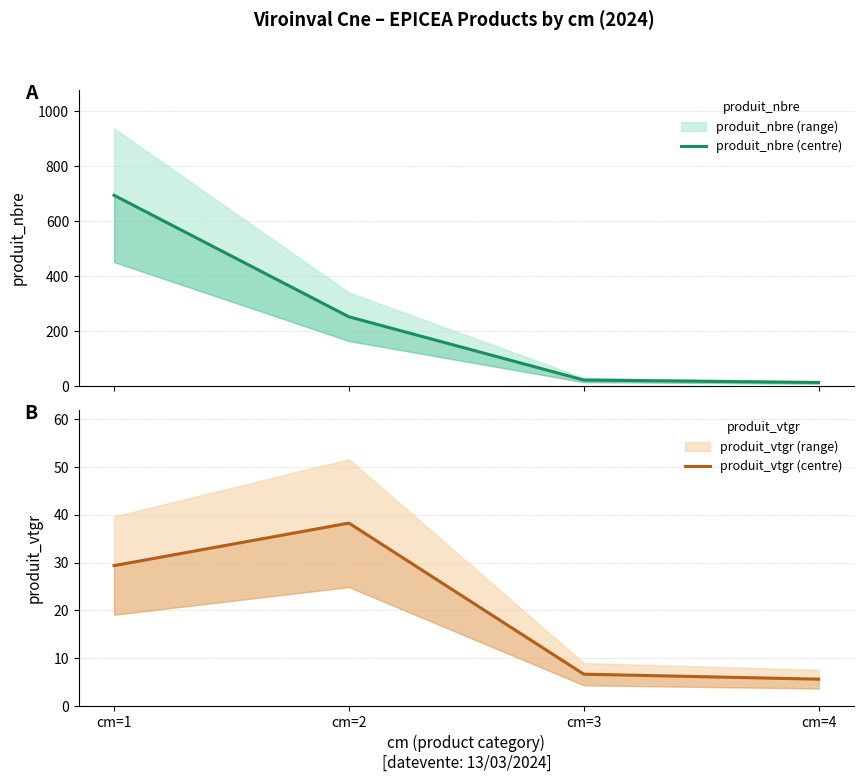

Reading left to right, list all the values displayed in this chart.

produit_nbre (centre): 694.0	252.0	22.0	13.0
produit_vtgr (centre): 29.4	38.3	6.6	5.6